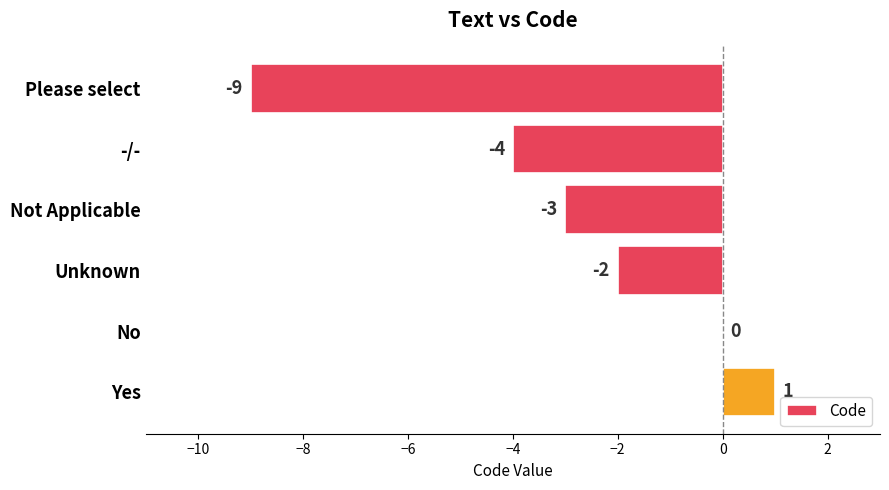

Which category has the highest value across all series?

Yes